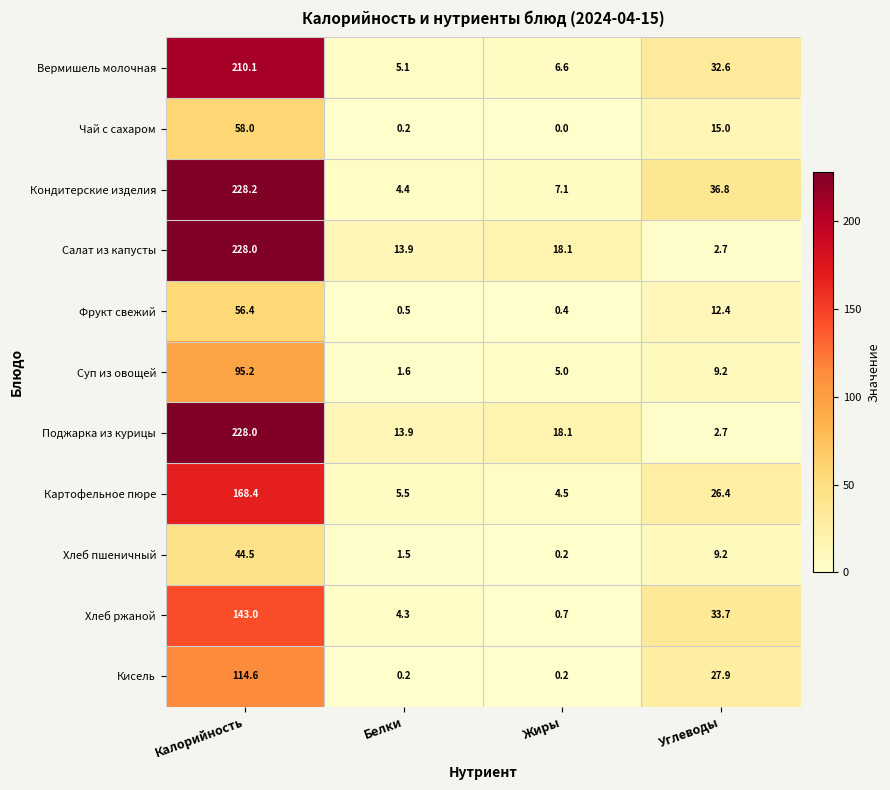

What is the difference between the highest and lowest values at Углеводы?

34.1